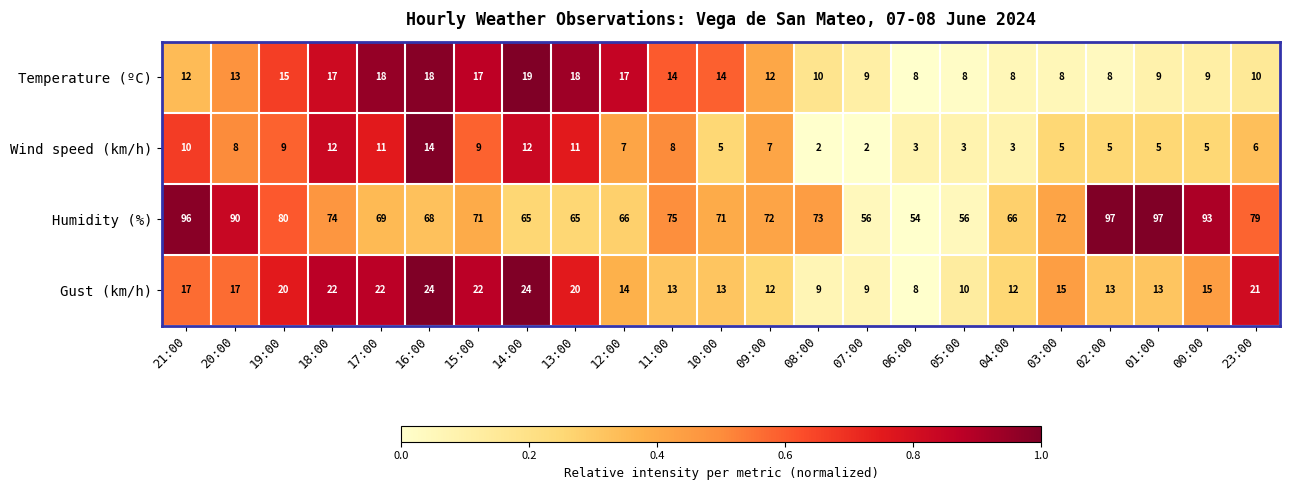

Which series has the largest total across all categories?

Humidity (%)